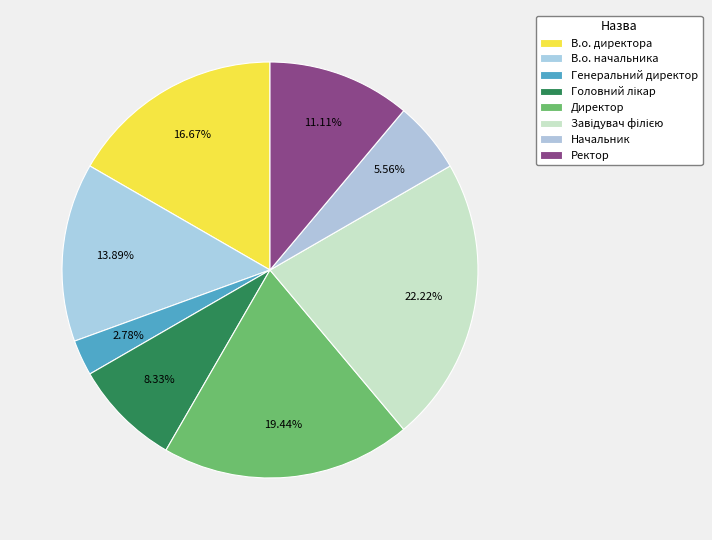

How many segments does this pie chart have?

8